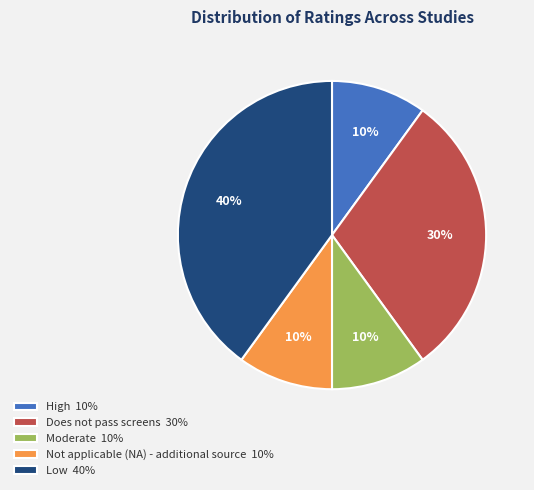

Is there any slice that represents more than half of the pie?

No